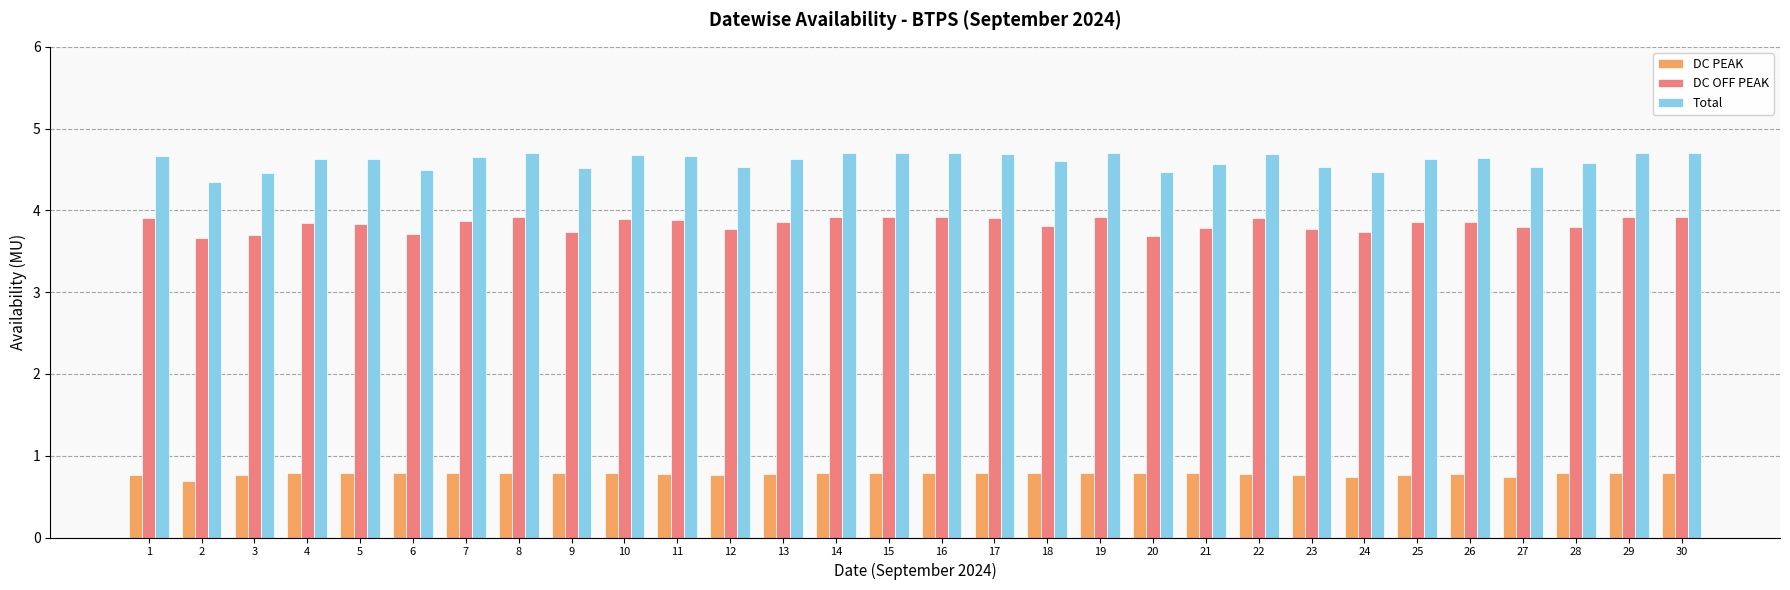

Which series changed the most between 12 and 30?

Total